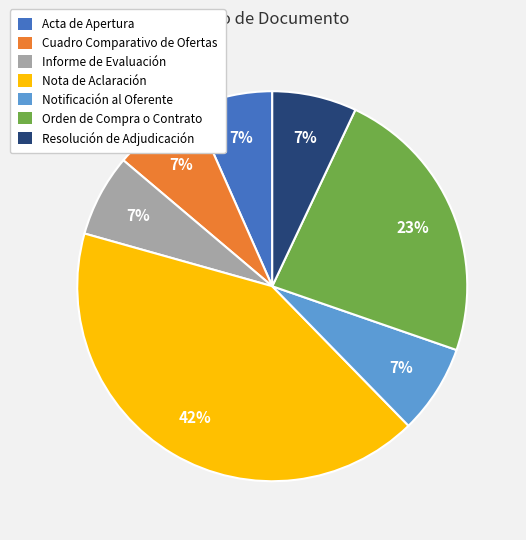

To the nearest percent, what is the average slice percentage?

14%